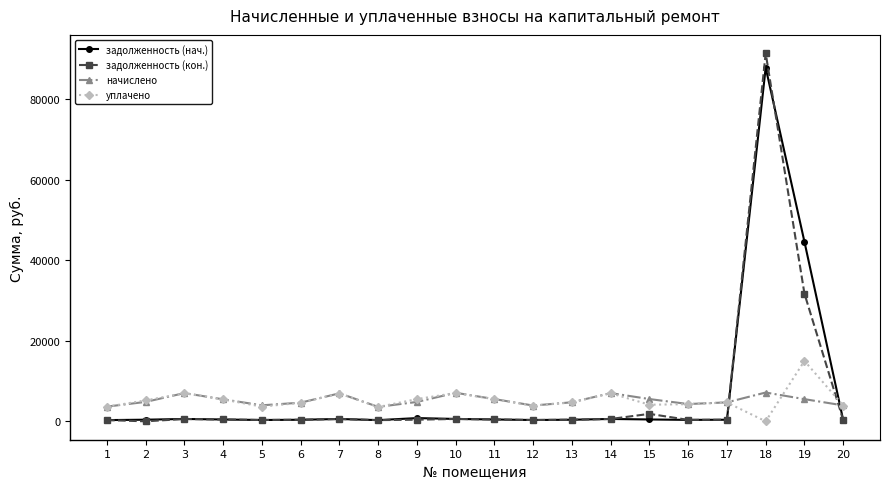

True or false: задолженность (кон.) and уплачено intersect in this chart.

True